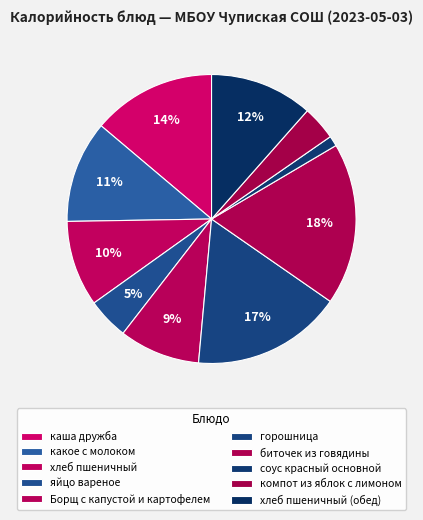

Count the number of slices in the pie.

10